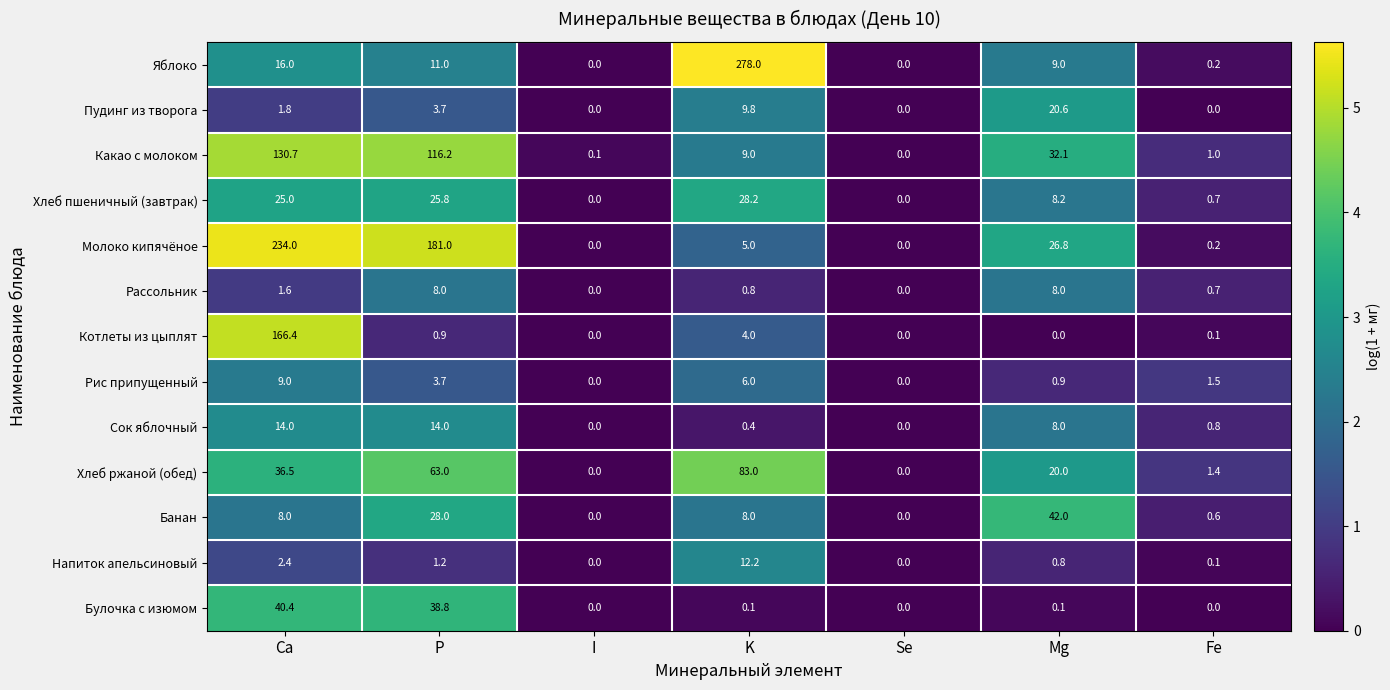

What is the difference between the maximum and minimum values in the Рис припущенный series?

9.0